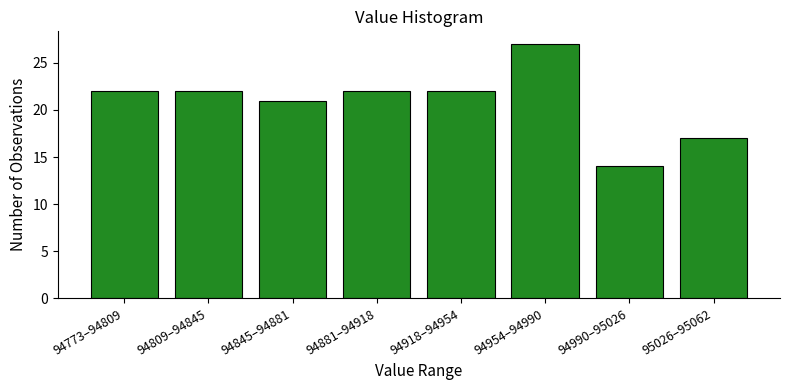

Reading right to left, transcribe all the data shown in this chart.

95026–95062=17	94990–95026=14	94954–94990=27	94918–94954=22	94881–94918=22	94845–94881=21	94809–94845=22	94773–94809=22